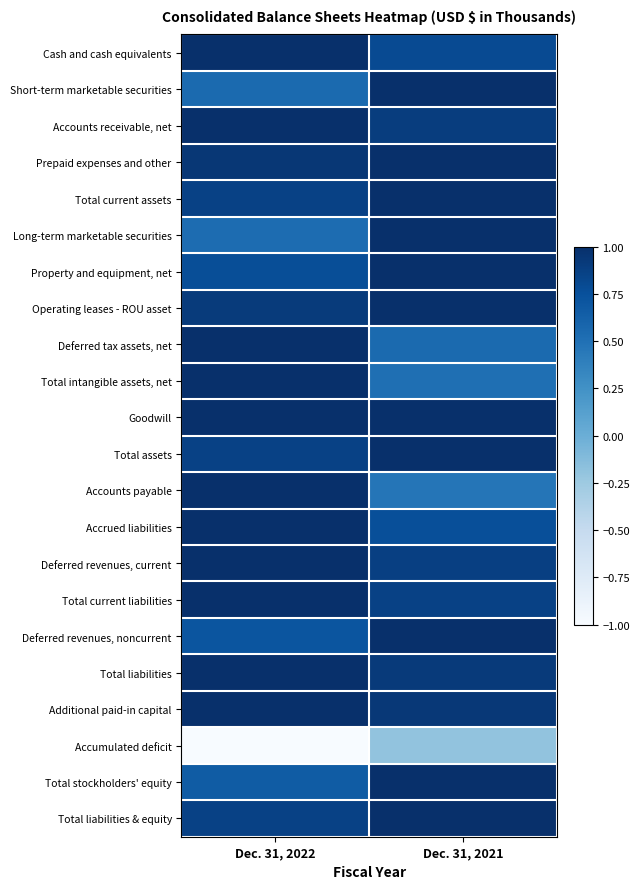

Which series changed the most between Dec. 31, 2022 and Dec. 31, 2021?

Accumulated deficit